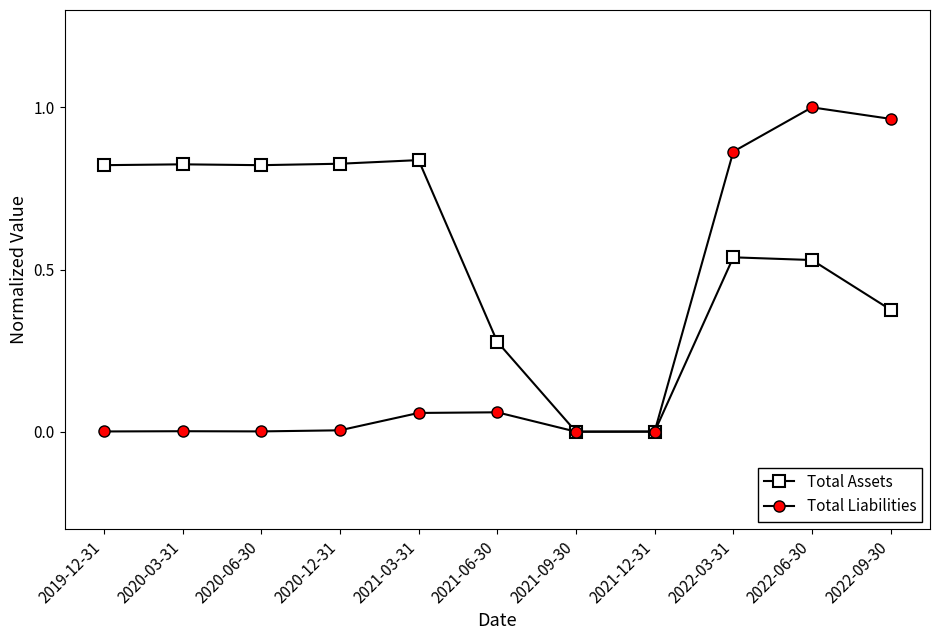

Does the chart display data point markers on the line(s)?

Yes